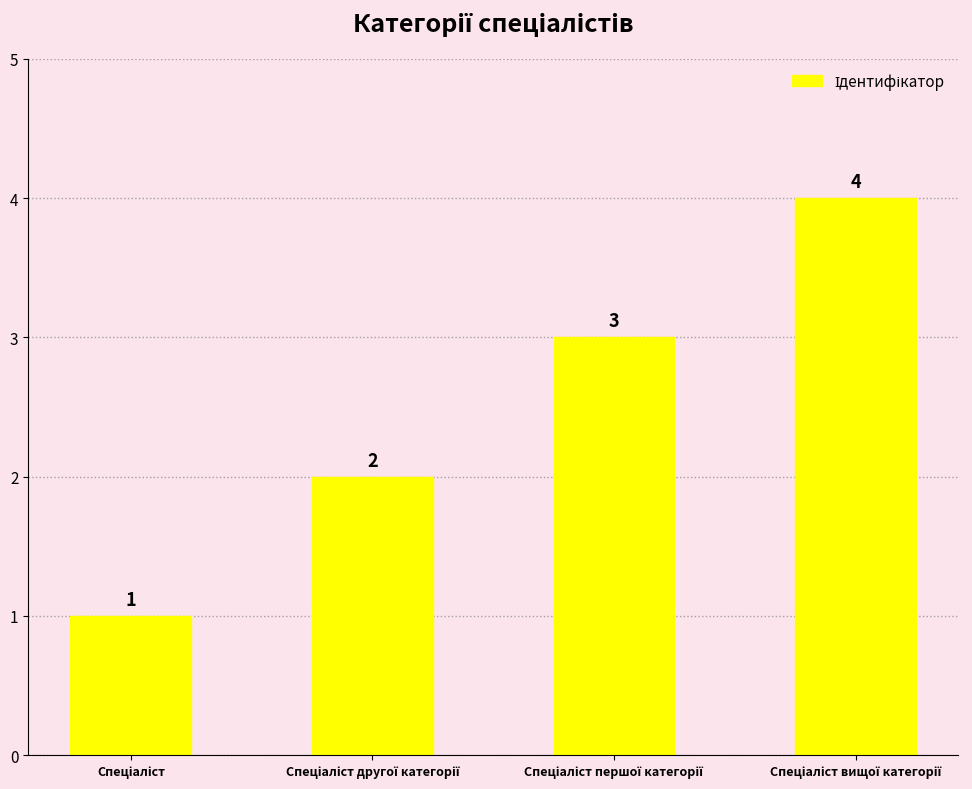

How many categories are shown in the chart?

4